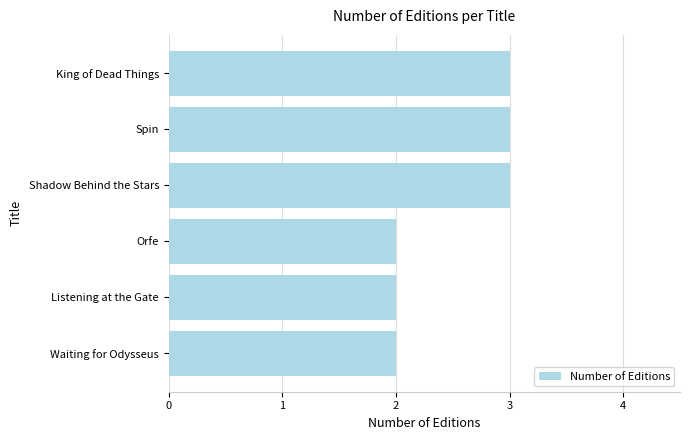

How many values are between 2 and 3?

6